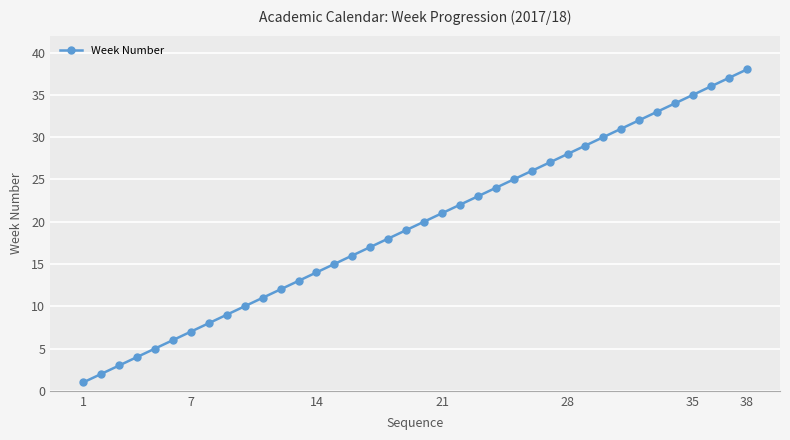

What is the value of the 24th point from the left?

24